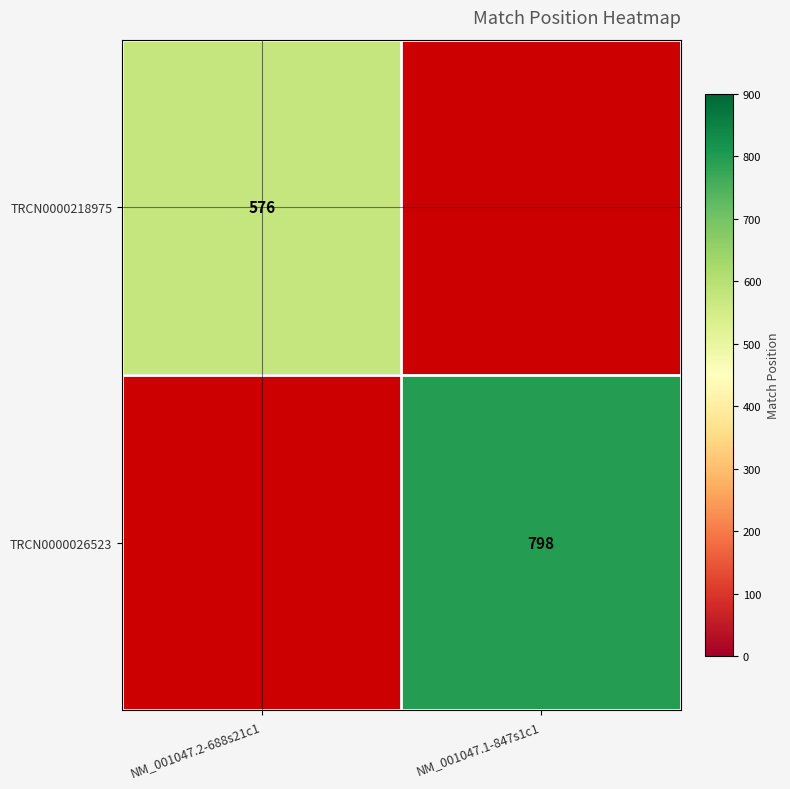

The TRCN0000026523 series shows 798 at NM_001047.1-847s1c1. True or false?

True